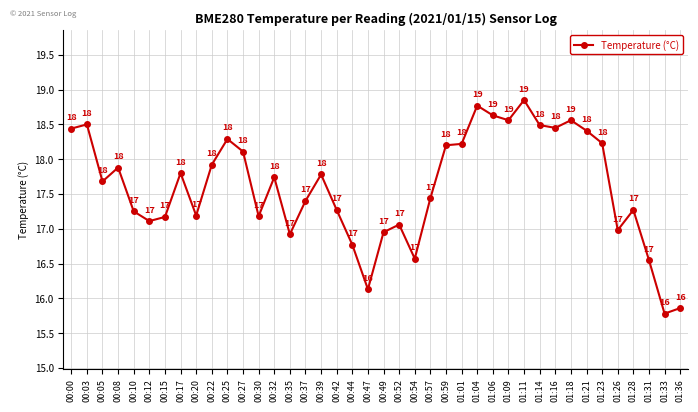

What is the label of the 36th point from the right?

00:10